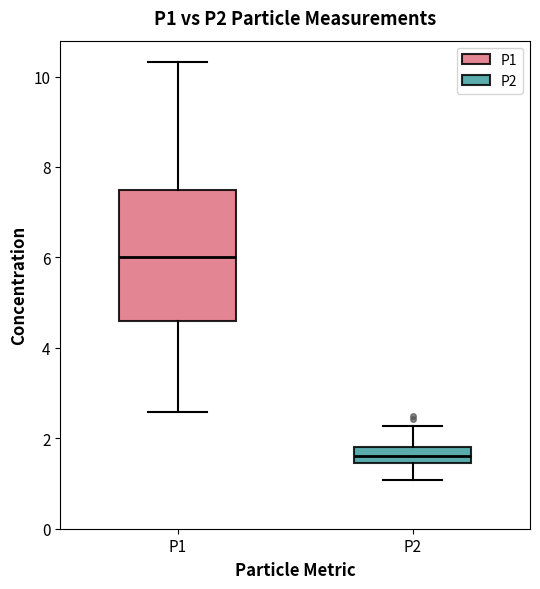

Which box is the tallest, from its lower edge to its upper edge?

P1